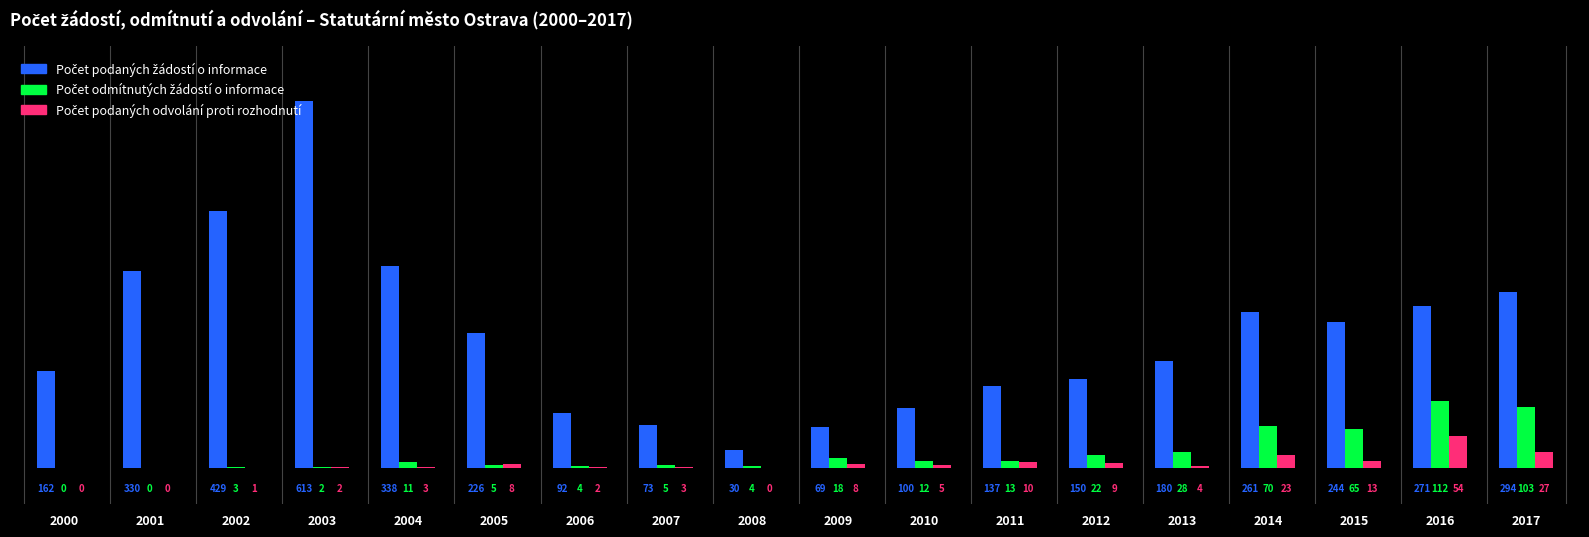

Are the bars grouped side by side (vs. stacked)?

Yes